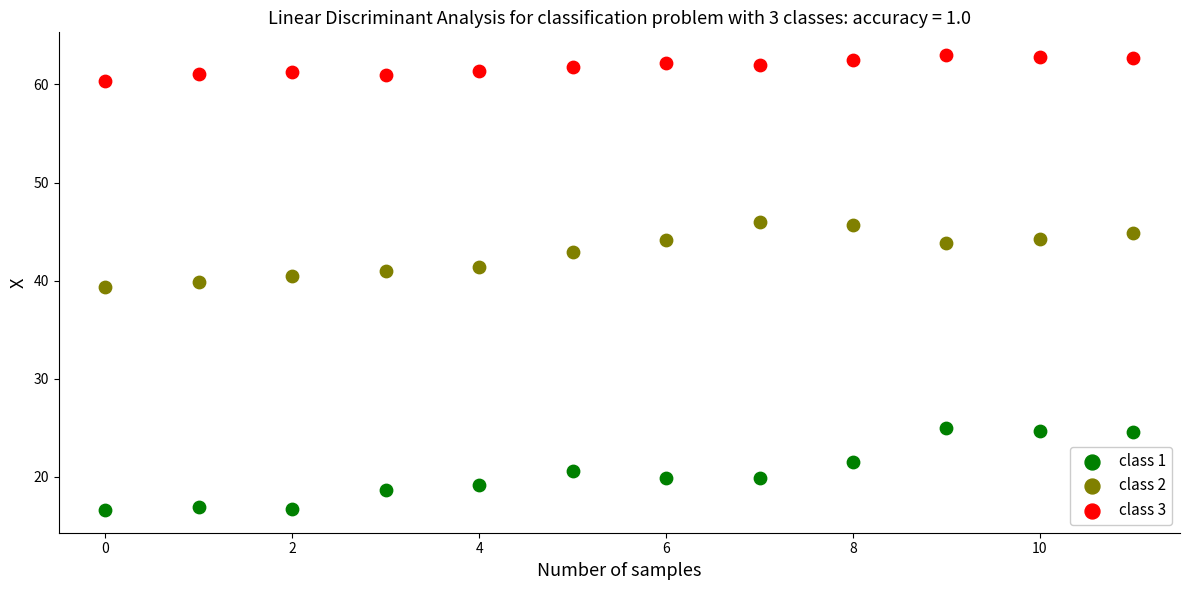

Which series contains the lowest Y value?

class 1